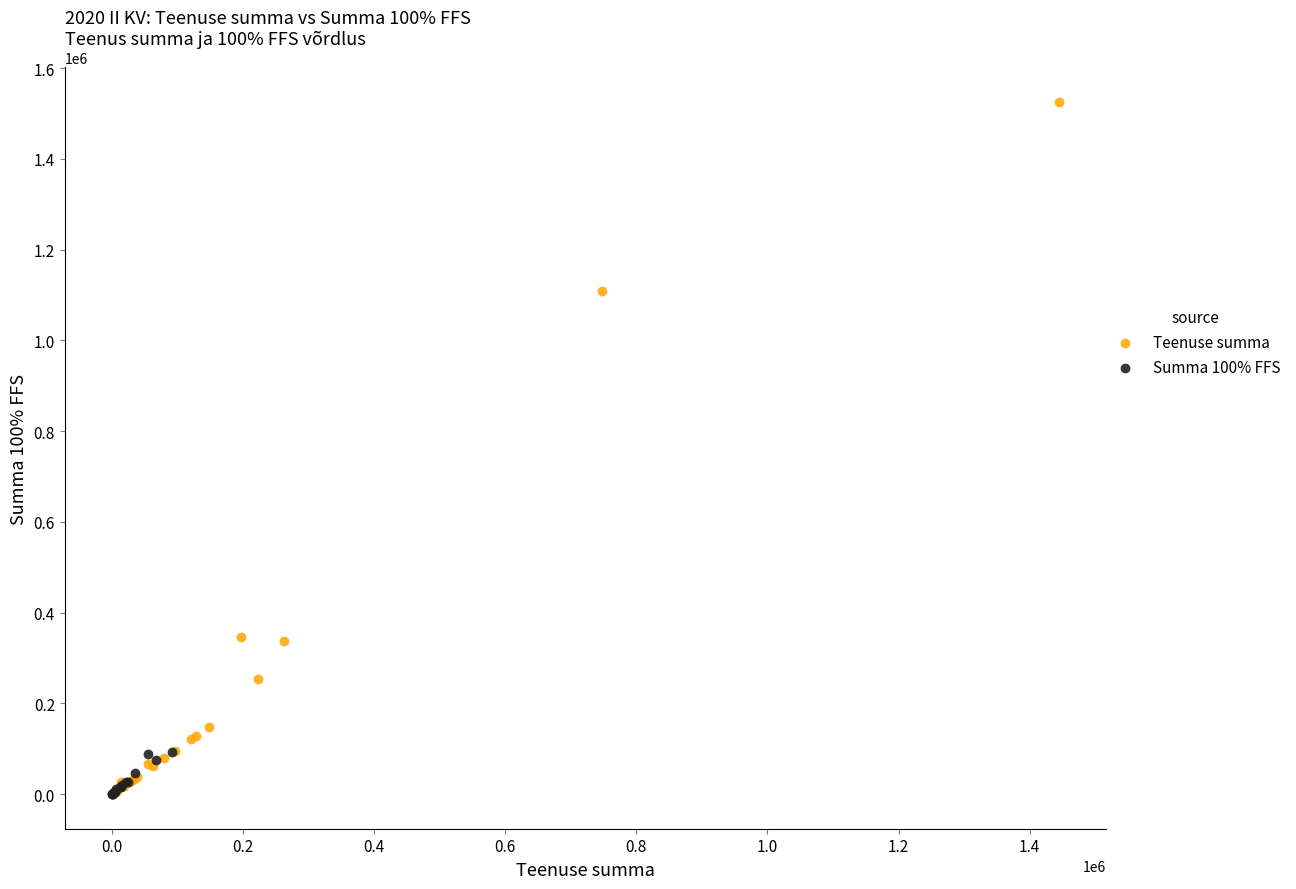

Which series has the widest spread of Y values?

Teenuse summa